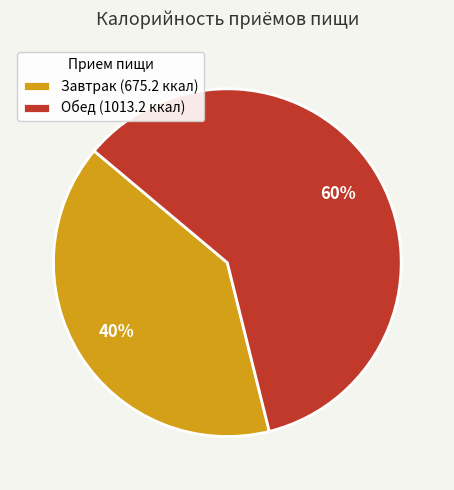

What is the smallest slice in the pie chart?

Завтрак